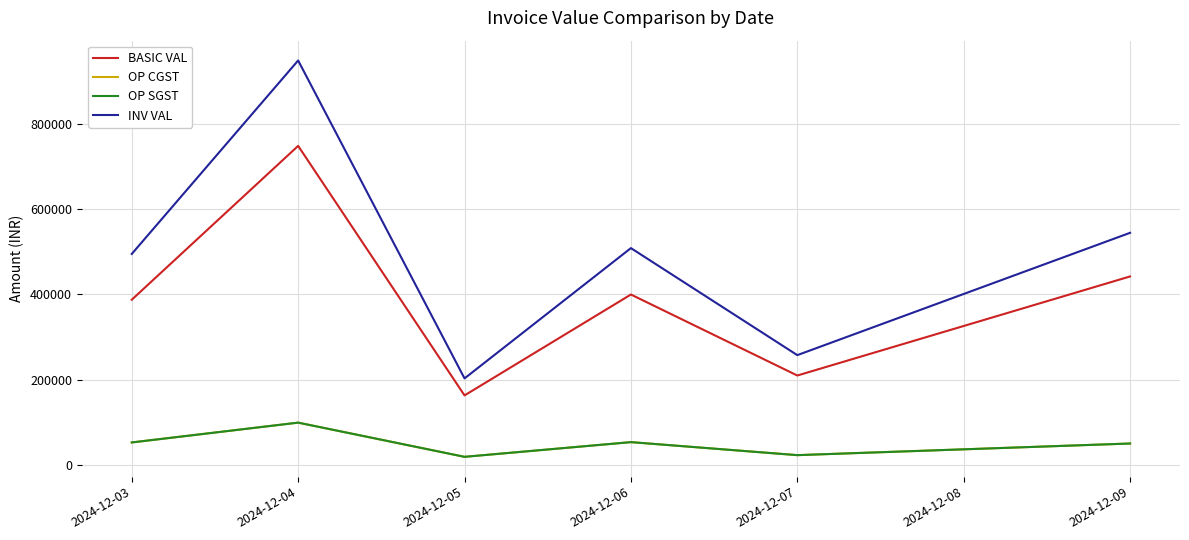

What value does the OP SGST series have at 2024-12-06?

54306.6